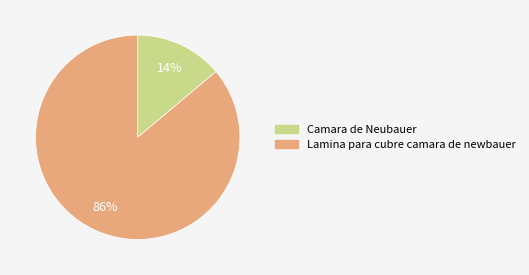

How many slices are in this pie chart?

2